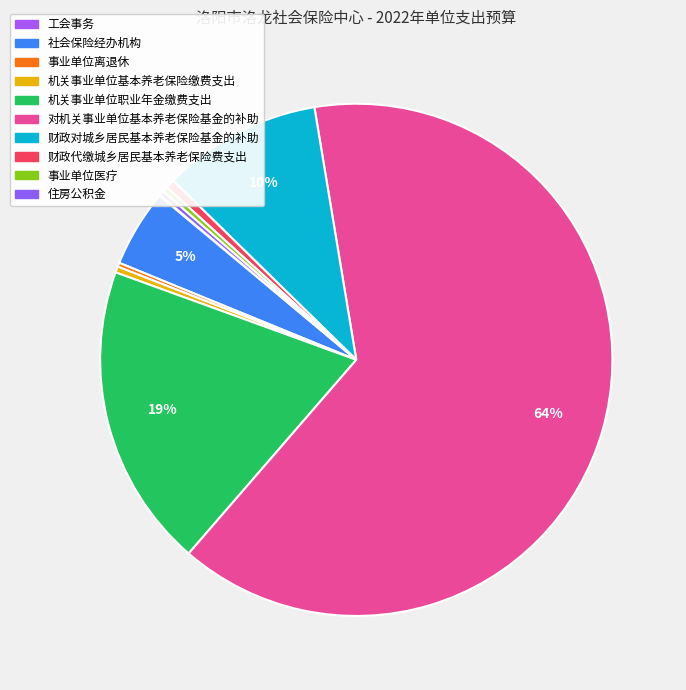

To the nearest percent, what is the average slice percentage?

10%